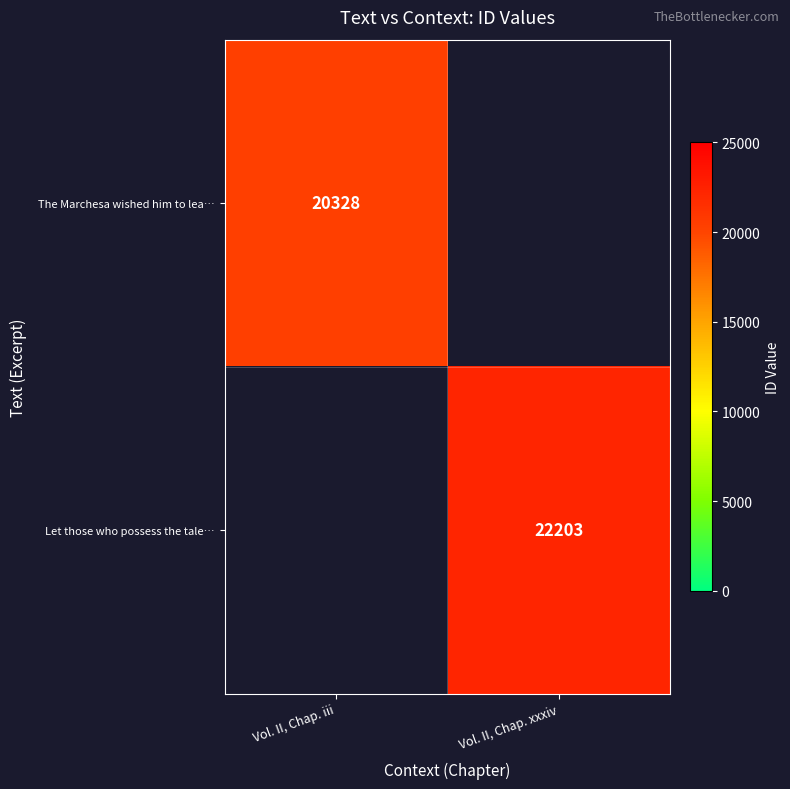

What is the smallest value displayed?

20328.0